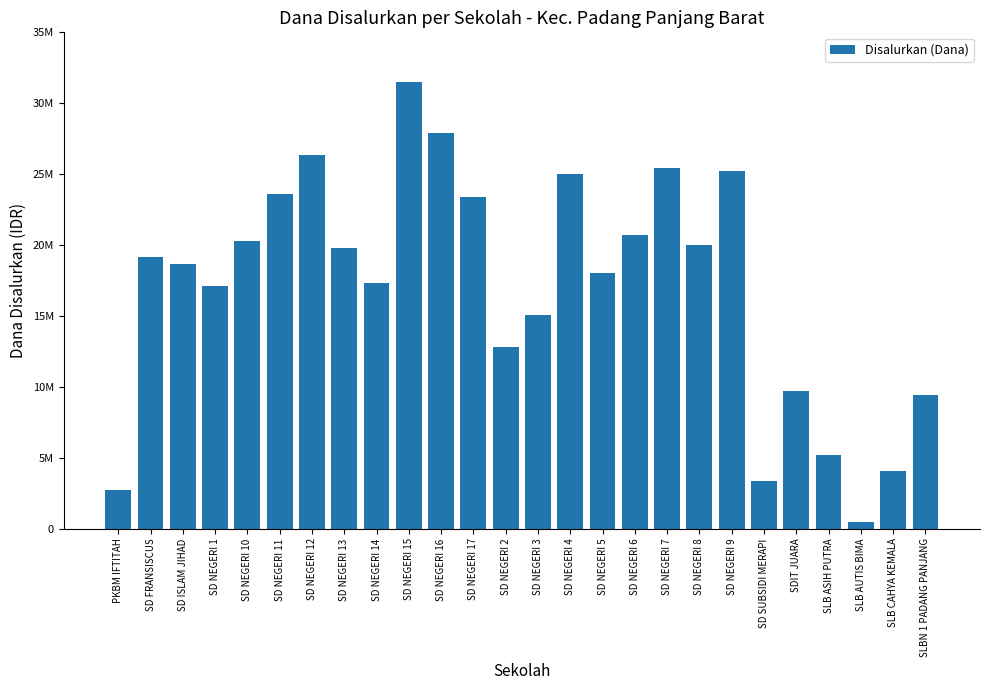

Reading left to right, list all the values displayed in this chart.

PKBM IFTITAH=2700000	SD FRANSISCUS=19125000	SD ISLAM JIHAD=18675000	SD NEGERI 1=17100000	SD NEGERI 10=20250000	SD NEGERI 11=23625000	SD NEGERI 12=26325000	SD NEGERI 13=19800000	SD NEGERI 14=17325000	SD NEGERI 15=31500000	SD NEGERI 16=27900000	SD NEGERI 17=23400000	SD NEGERI 2=12825000	SD NEGERI 3=15075000	SD NEGERI 4=24975000	SD NEGERI 5=18000000	SD NEGERI 6=20700000	SD NEGERI 7=25425000	SD NEGERI 8=20025000	SD NEGERI 9=25200000	SD SUBSIDI MERAPI=3375000	SDIT JUARA=9675000	SLB ASIH PUTRA=5175000	SLB AUTIS BIMA=450000	SLB CAHYA KEMALA=4050000	SLBN 1 PADANG PANJANG=9450000